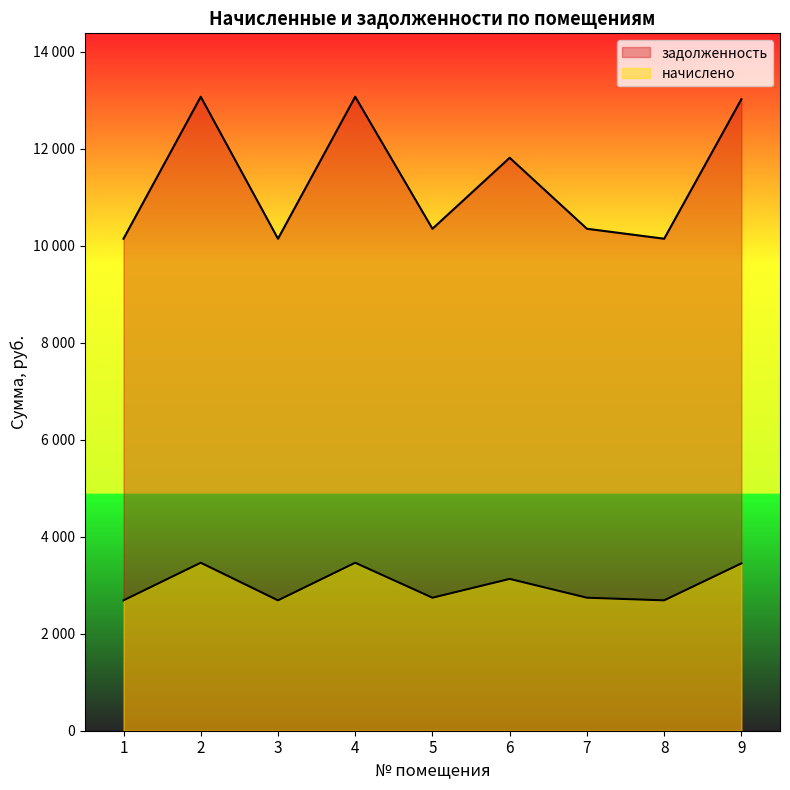

What is the spread (max minus min) of values at 3?

7456.0